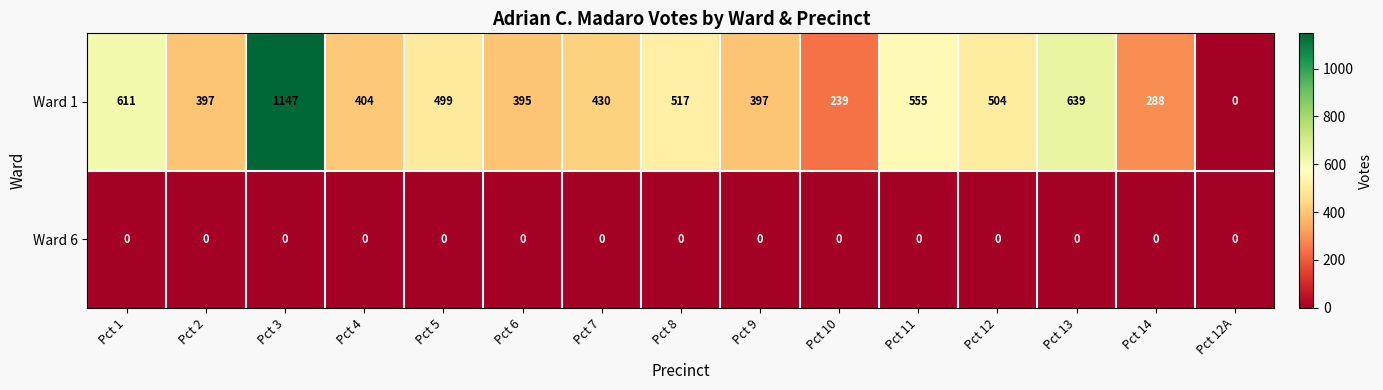

Reading right to left, transcribe all the data shown in this chart.

Ward 1: Pct 12A=0	Pct 14=288	Pct 13=639	Pct 12=504	Pct 11=555	Pct 10=239	Pct 9=397	Pct 8=517	Pct 7=430	Pct 6=395	Pct 5=499	Pct 4=404	Pct 3=1147	Pct 2=397	Pct 1=611
Ward 6: Pct 12A=0	Pct 14=0	Pct 13=0	Pct 12=0	Pct 11=0	Pct 10=0	Pct 9=0	Pct 8=0	Pct 7=0	Pct 6=0	Pct 5=0	Pct 4=0	Pct 3=0	Pct 2=0	Pct 1=0